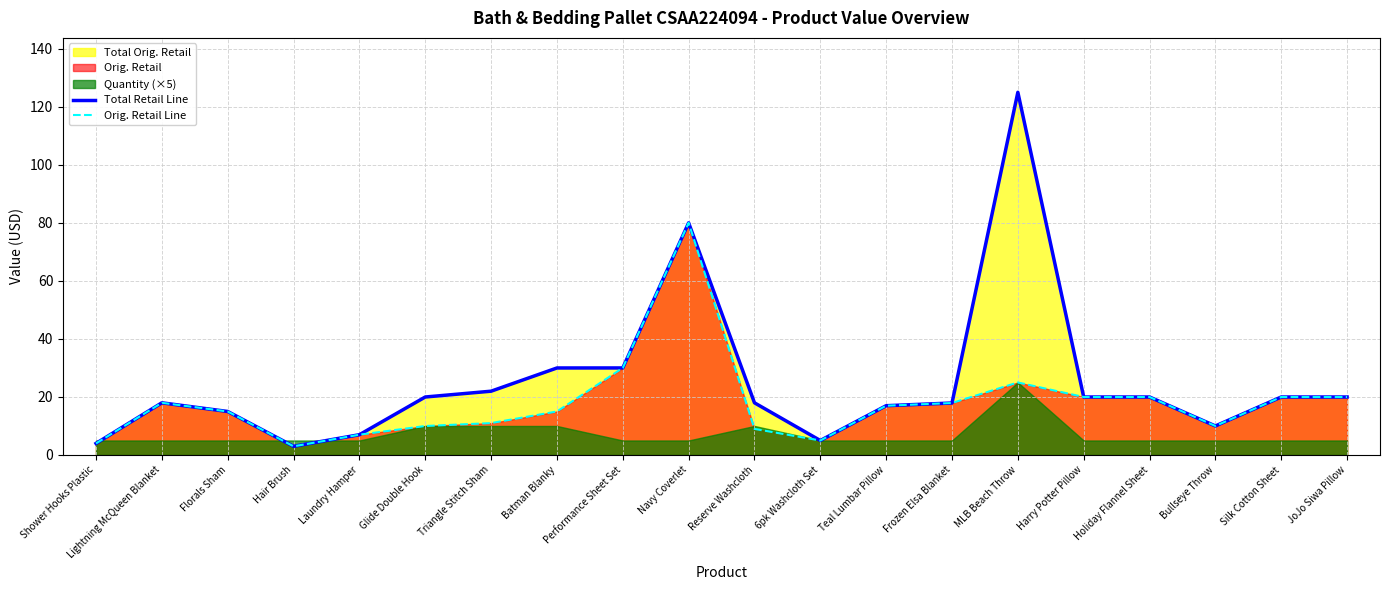

Which series has the widest spread of values?

Total Retail Line